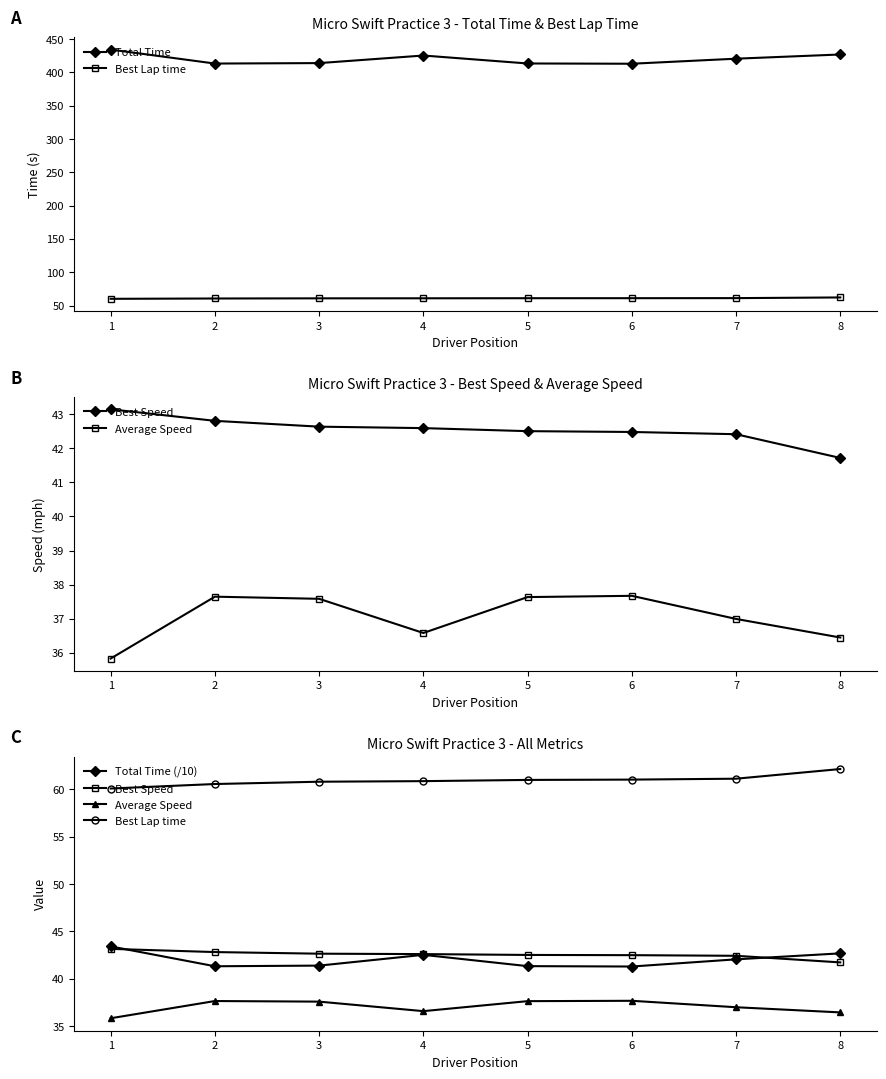

True or false: Average Speed and Best Lap time cross at least once.

False